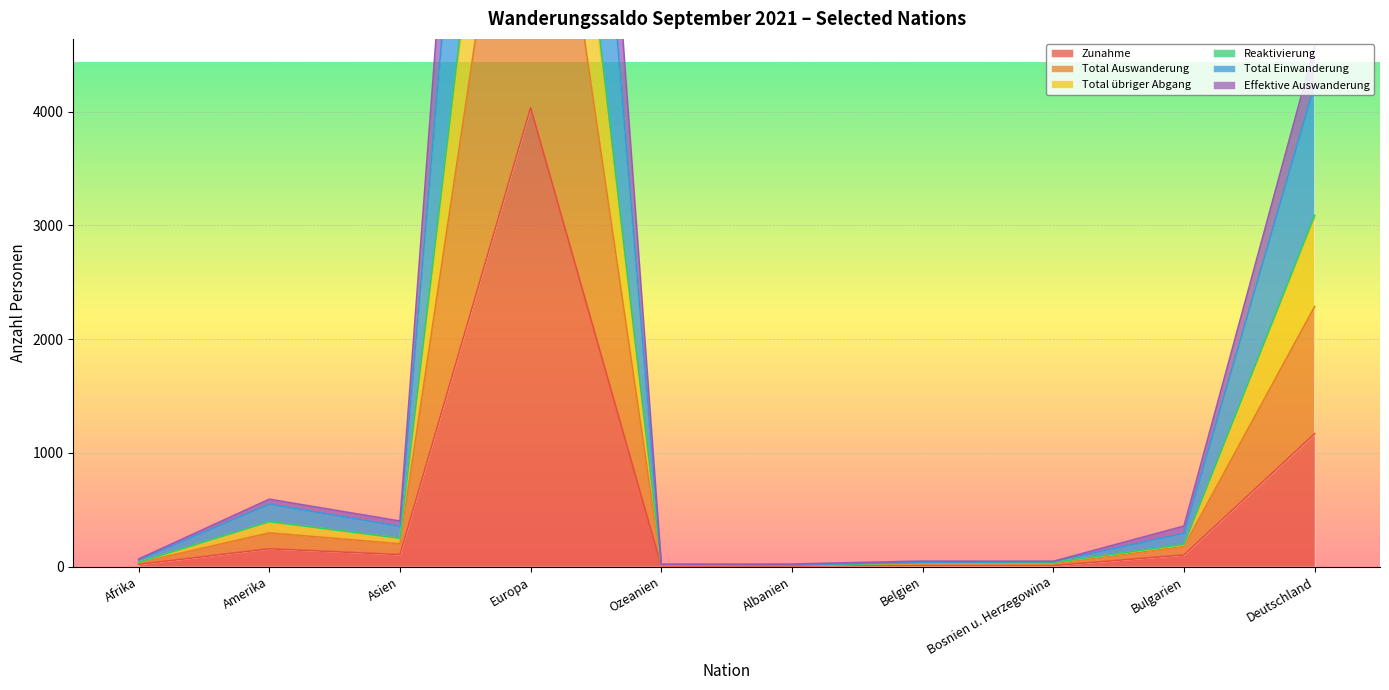

True or false: Effektive Auswanderung and Reaktivierung intersect in this chart.

False